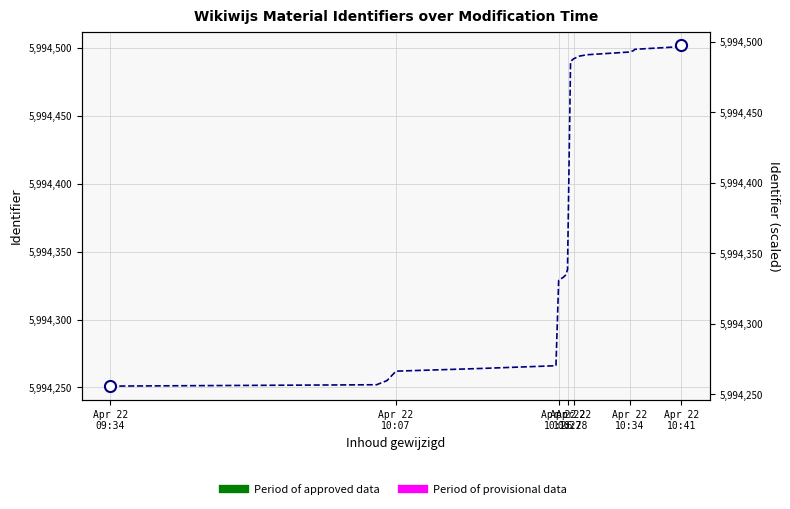

What is the label of the 4th point from the left?

Apr 22 10:07